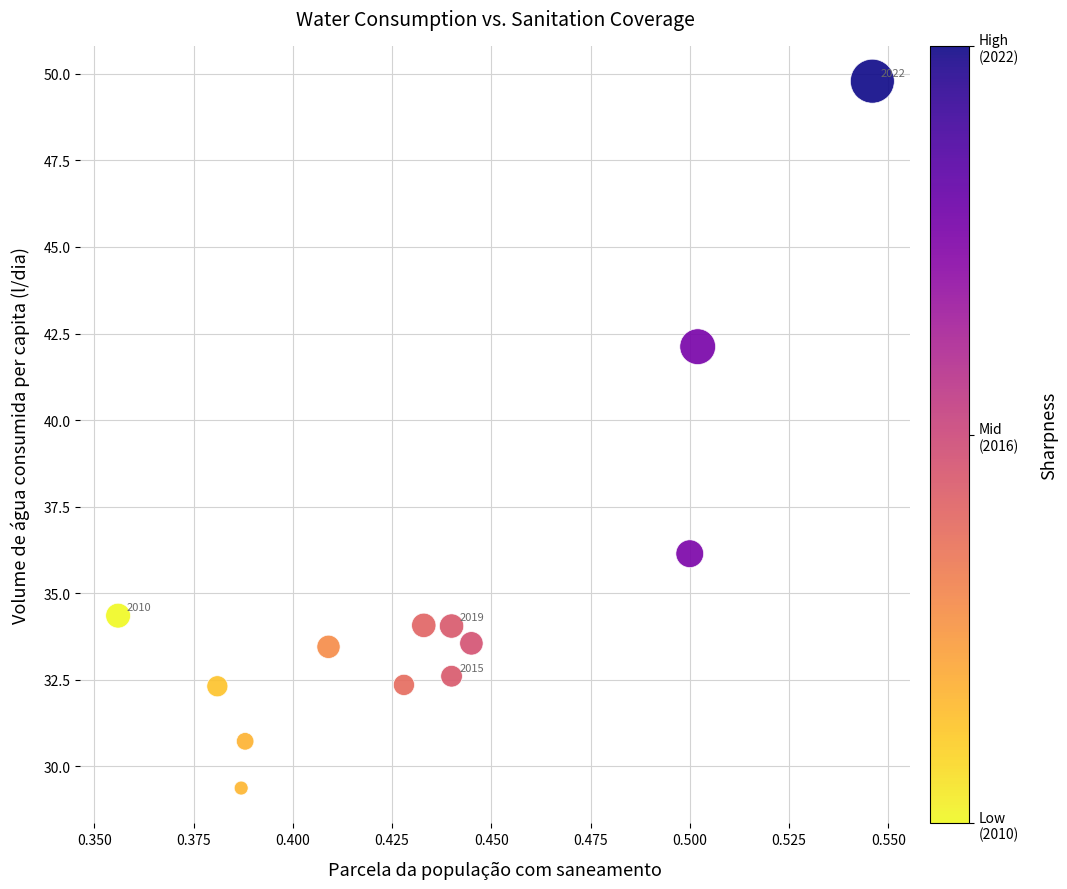

What is the range of Y values (max minus min)?

20.4